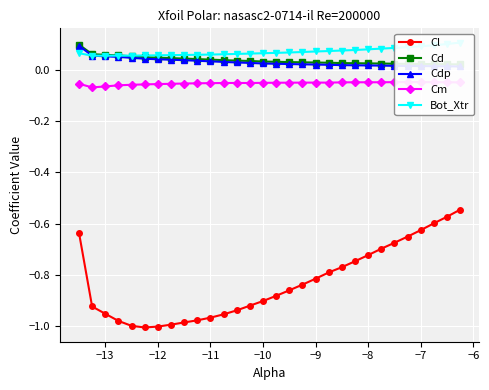

Does the chart display data point markers on the line(s)?

Yes